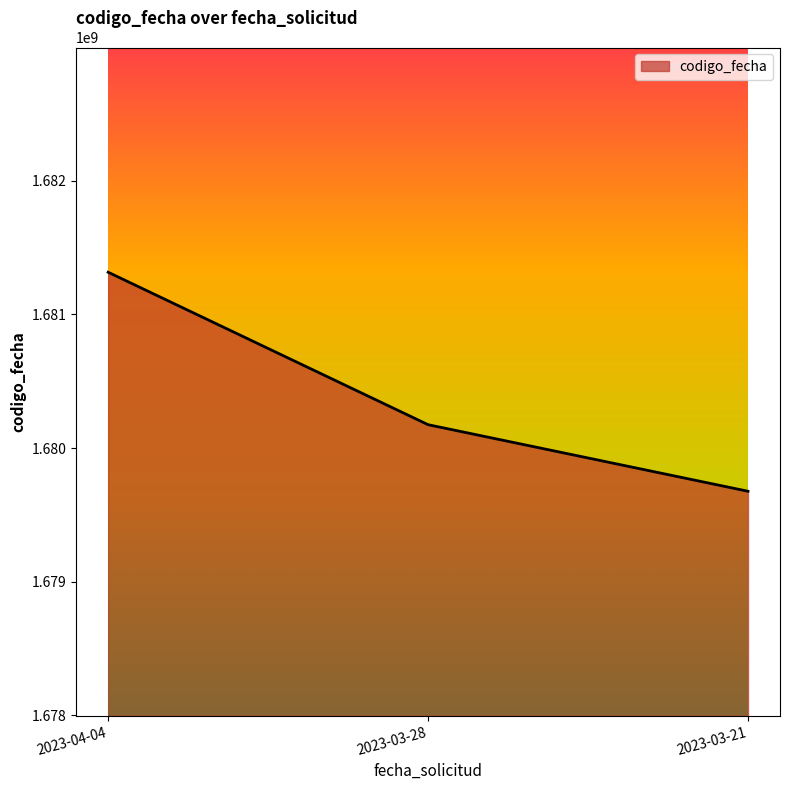

Reading left to right, extract all data points from this chart.

1681315711	1680175009	1679677018